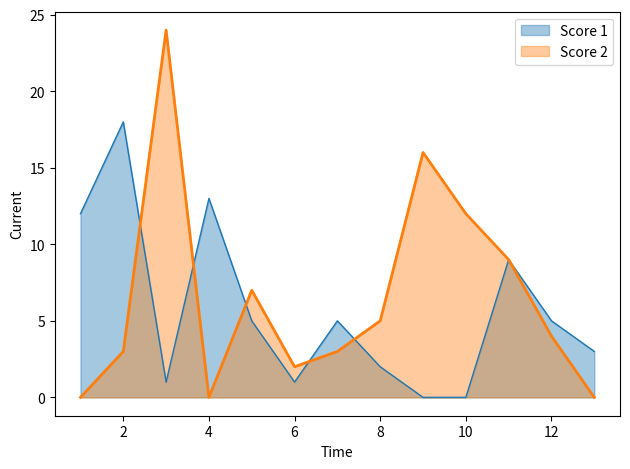

At which label is Score 1 closest to 9?

11